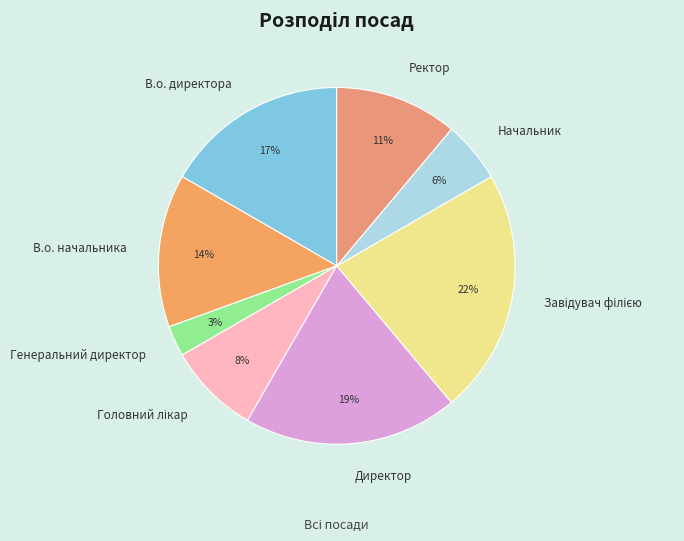

What is the smallest slice in the pie chart?

Генеральний директор